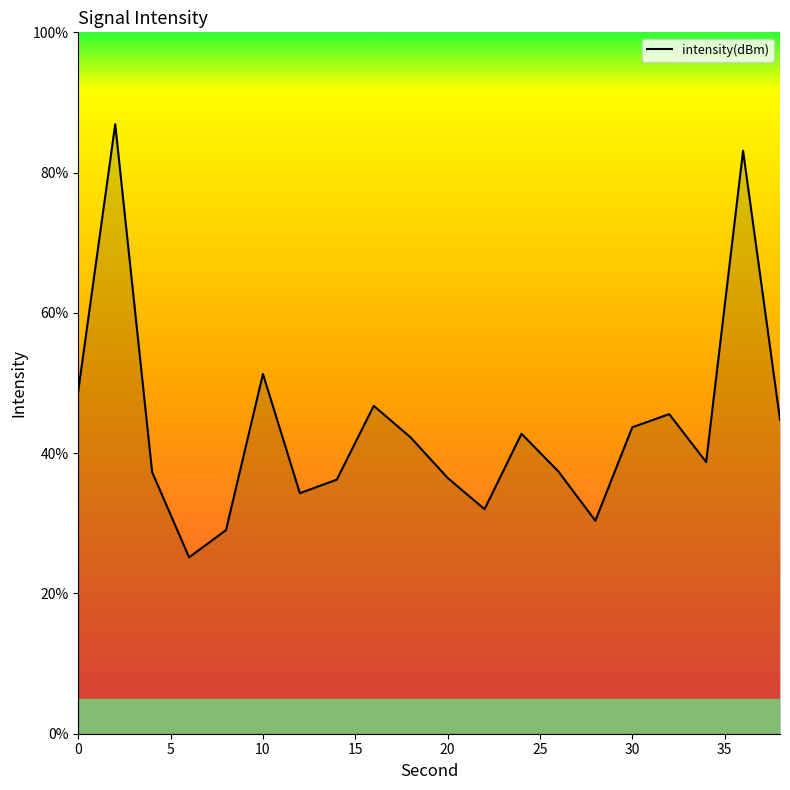

True or false: there are more than 2 points higher than both neighbors.

True